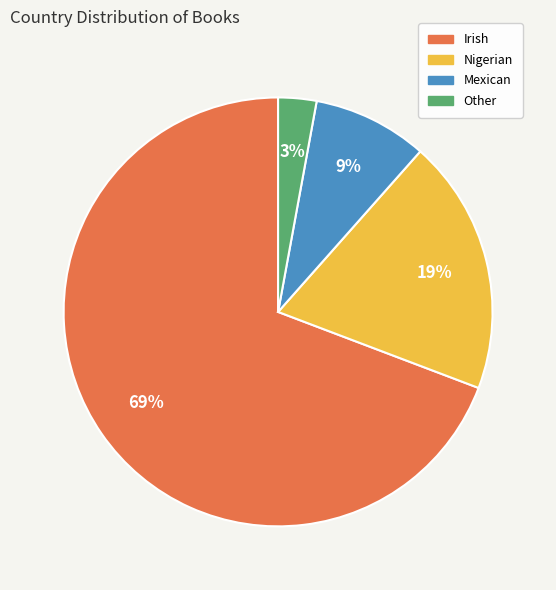

Which category has the smallest portion of the pie?

Other